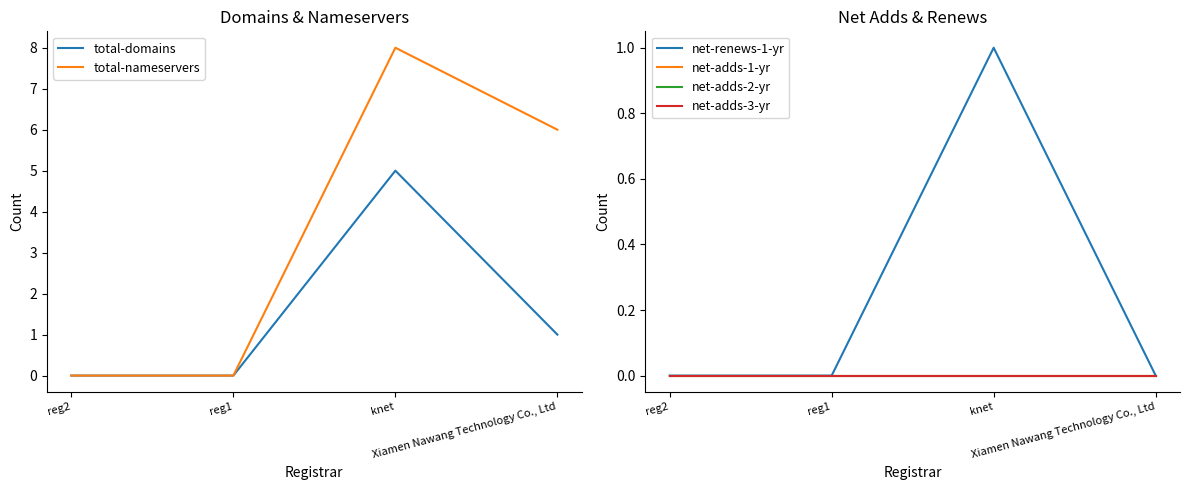

True or false: net-adds-2-yr and net-adds-3-yr intersect in this chart.

False